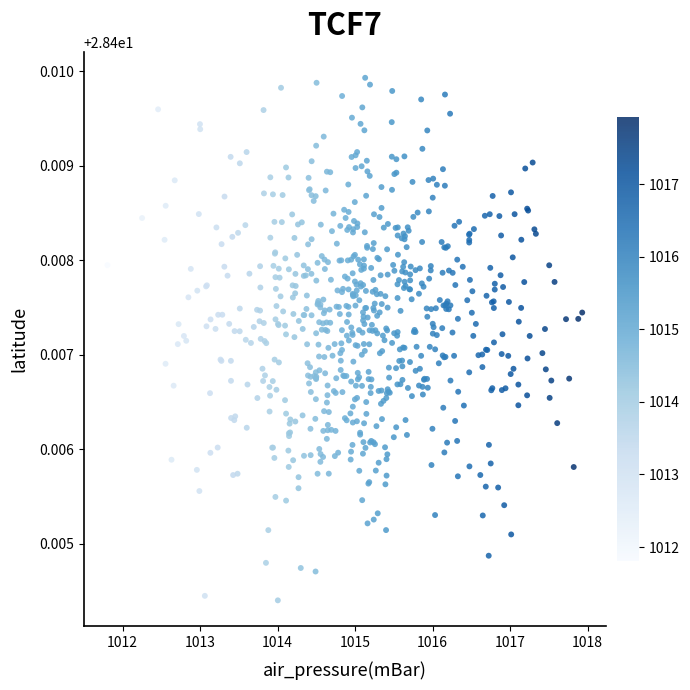

What is the range of X values (max minus min)?

6.1